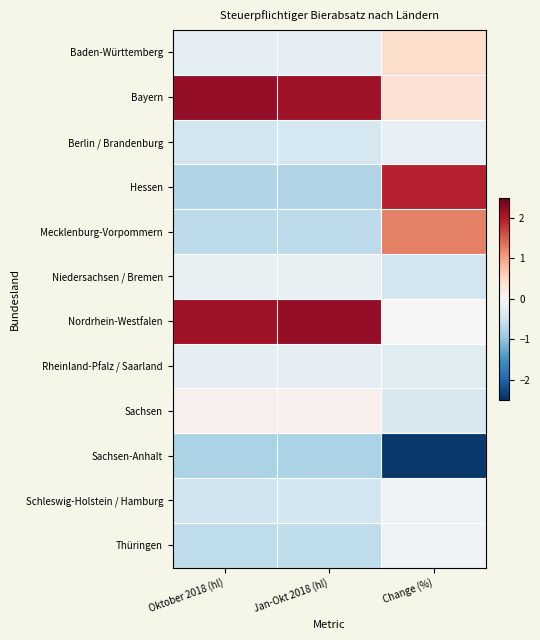

Reading left to right, extract all data points from this chart.

Baden-Württemberg: Oktober 2018 (hl)=-0.2	Jan-Okt 2018 (hl)=-0.2	Change (%)=0.4
Bayern: Oktober 2018 (hl)=2.2	Jan-Okt 2018 (hl)=2.1	Change (%)=0.4
Berlin / Brandenburg: Oktober 2018 (hl)=-0.4	Jan-Okt 2018 (hl)=-0.4	Change (%)=-0.2
Hessen: Oktober 2018 (hl)=-0.8	Jan-Okt 2018 (hl)=-0.7	Change (%)=1.9
Mecklenburg-Vorpommern: Oktober 2018 (hl)=-0.7	Jan-Okt 2018 (hl)=-0.7	Change (%)=1.3
Niedersachsen / Bremen: Oktober 2018 (hl)=-0.2	Jan-Okt 2018 (hl)=-0.2	Change (%)=-0.5
Nordrhein-Westfalen: Oktober 2018 (hl)=2.1	Jan-Okt 2018 (hl)=2.2	Change (%)=-0.0
Rheinland-Pfalz / Saarland: Oktober 2018 (hl)=-0.2	Jan-Okt 2018 (hl)=-0.2	Change (%)=-0.3
Sachsen: Oktober 2018 (hl)=0.1	Jan-Okt 2018 (hl)=0.1	Change (%)=-0.4
Sachsen-Anhalt: Oktober 2018 (hl)=-0.8	Jan-Okt 2018 (hl)=-0.8	Change (%)=-2.4
Schleswig-Holstein / Hamburg: Oktober 2018 (hl)=-0.5	Jan-Okt 2018 (hl)=-0.5	Change (%)=-0.1
Thüringen: Oktober 2018 (hl)=-0.6	Jan-Okt 2018 (hl)=-0.6	Change (%)=-0.1